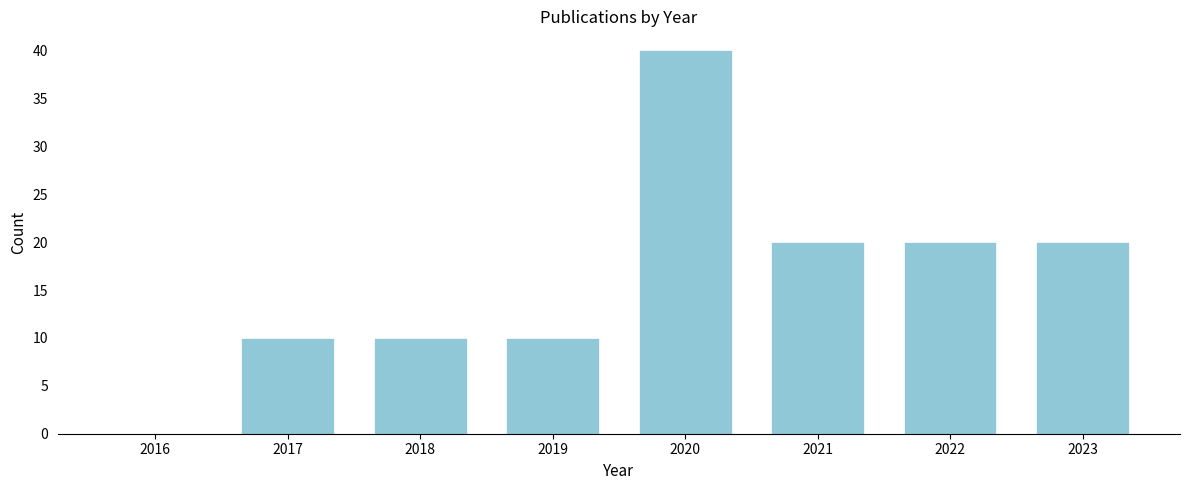

Reading right to left, what are all the values shown in this chart?

2023=20	2022=20	2021=20	2020=40	2019=10	2018=10	2017=10	2016=0